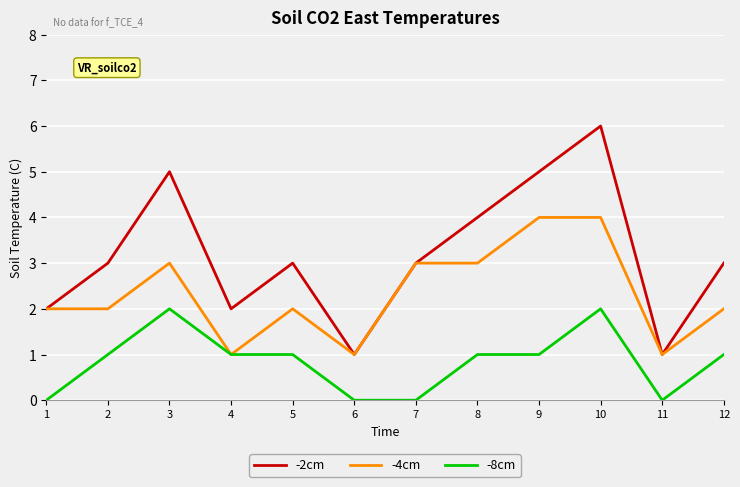

Which category has the highest value in the -2cm series?

10